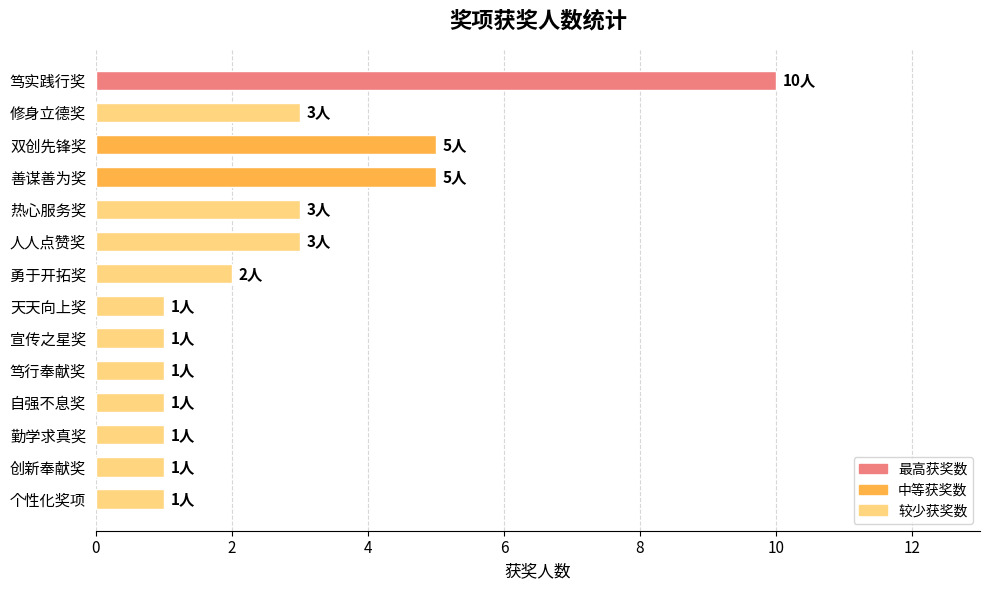

How many bars are there in total?

14